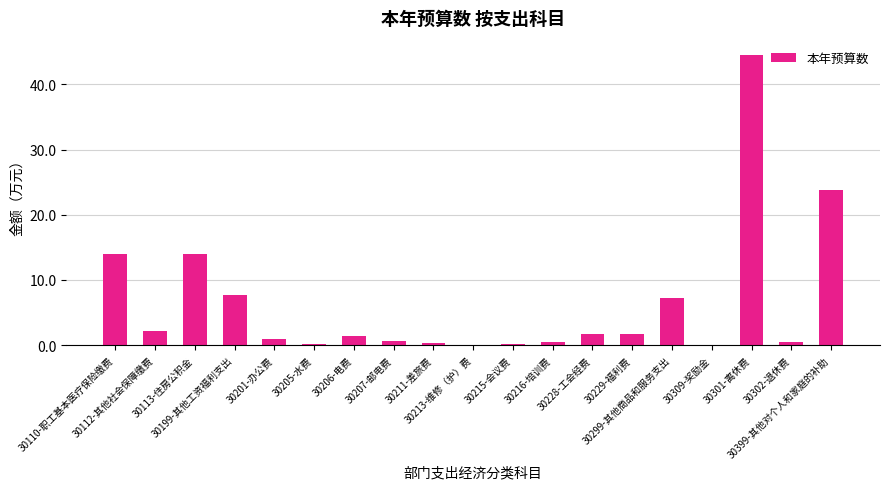

What is the sum of all values?

121.5